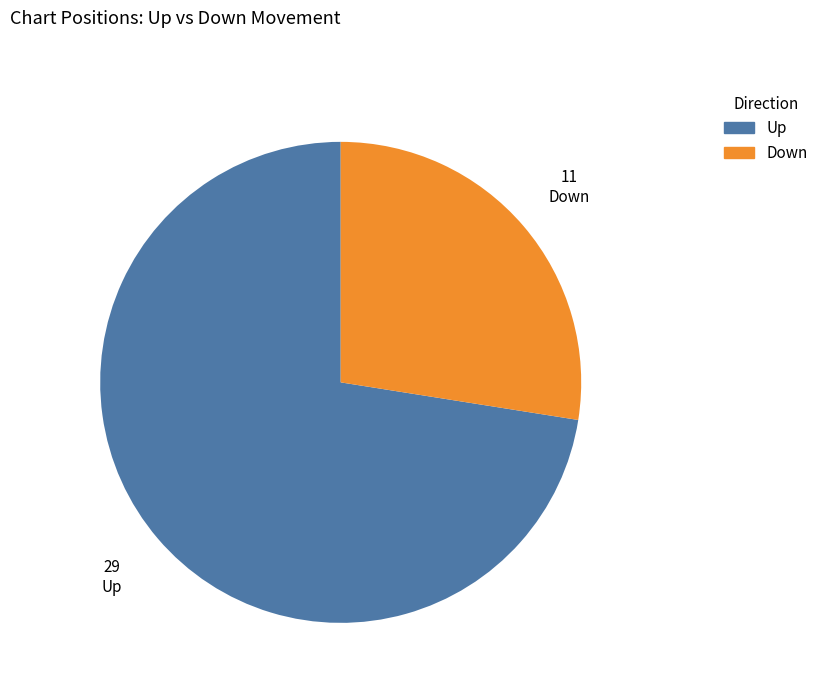

Does any single category account for the majority?

Yes